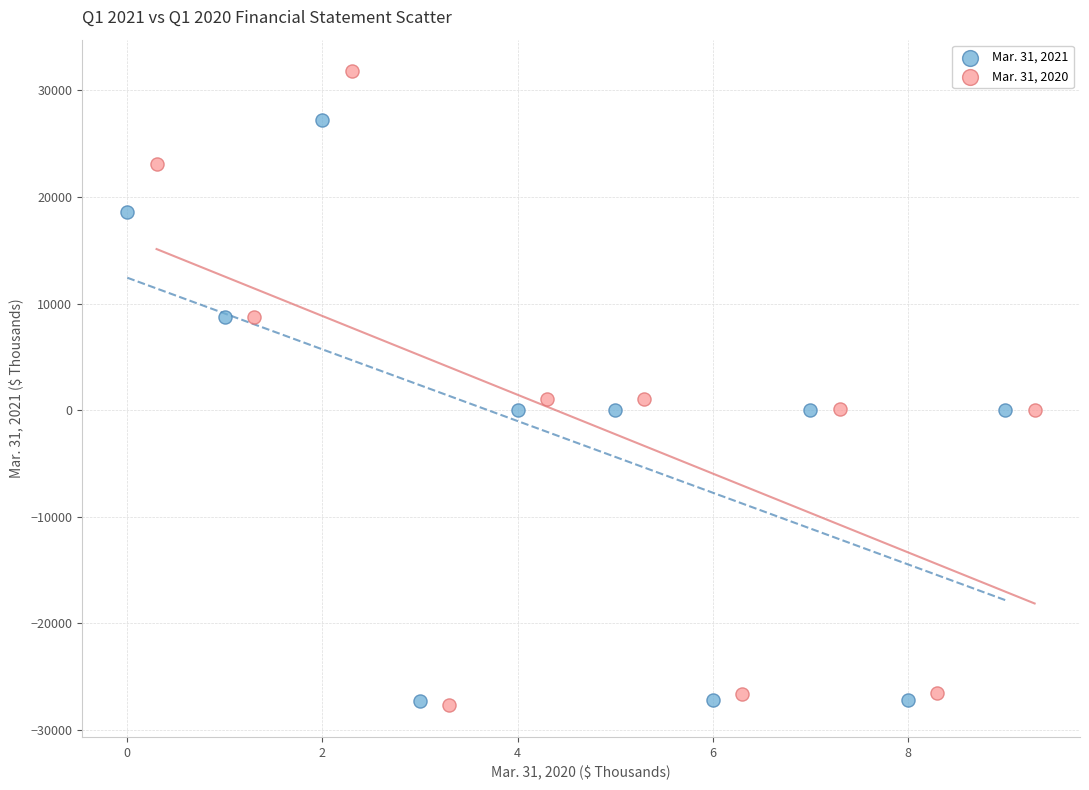

Which series contains the highest Y value?

Mar. 31, 2020